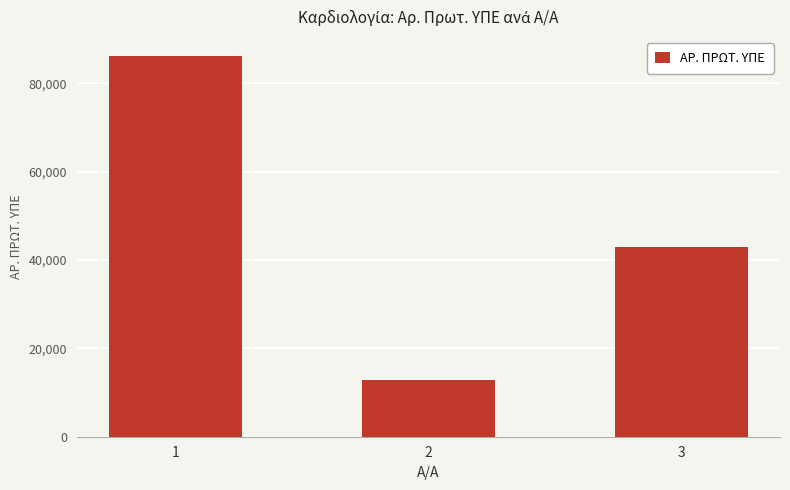

What is the sum of all values?

141850